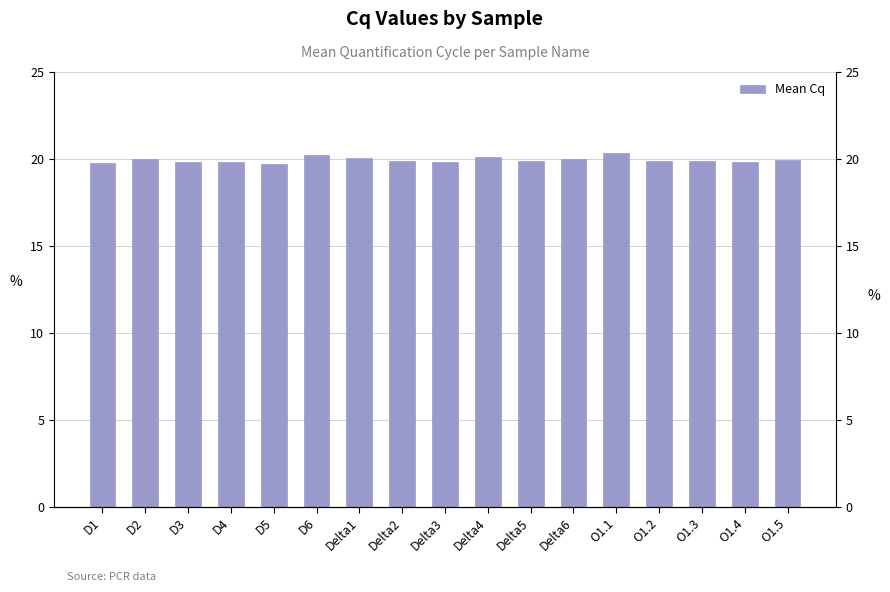

Are the bars grouped side by side (vs. stacked)?

No